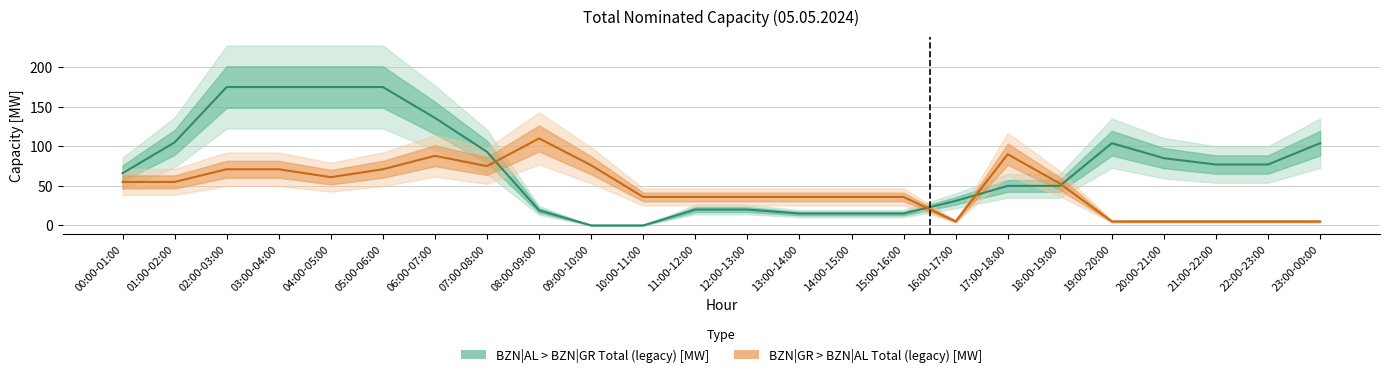

List the series in order of their peak value, highest first.

BZN|AL > BZN|GR Total (legacy) [MW], BZN|GR > BZN|AL Total (legacy) [MW]